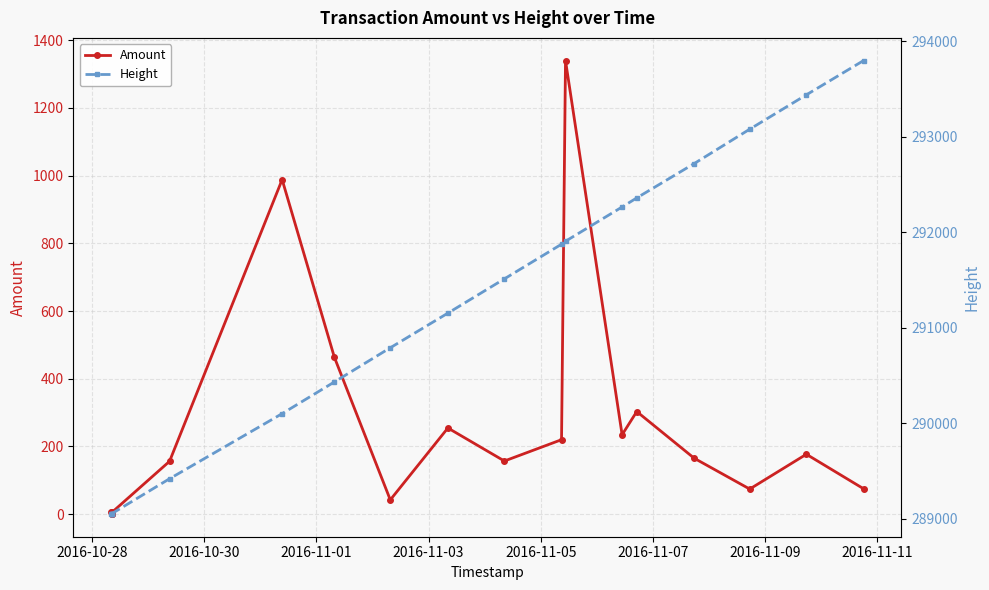

True or false: Amount and Height intersect in this chart.

False